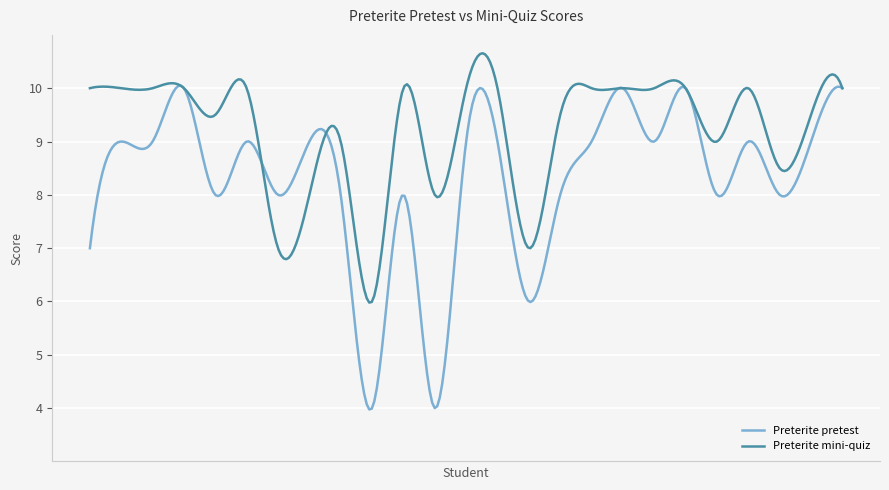

List the series in order of their peak value, lowest first.

Preterite pretest, Preterite mini-quiz